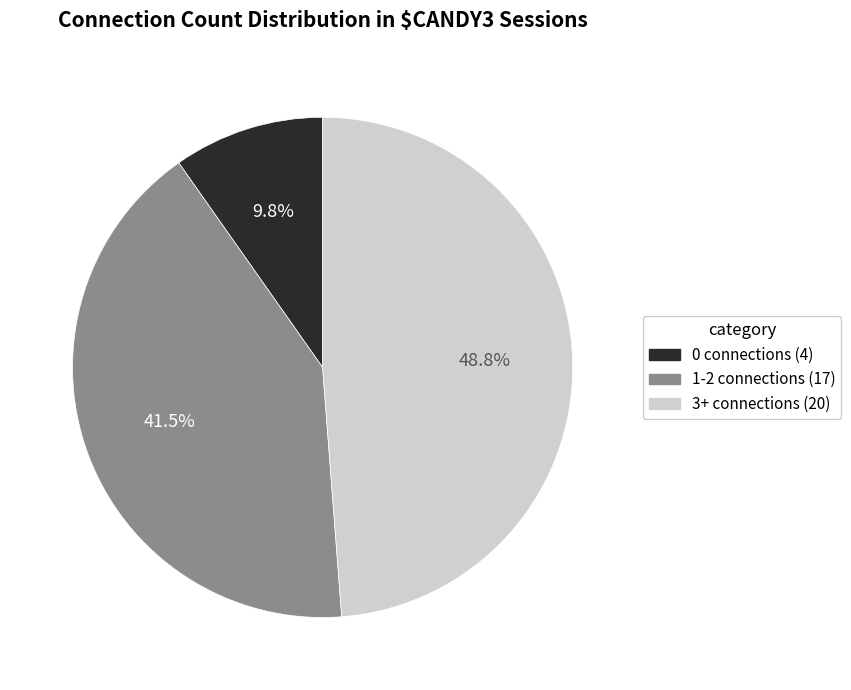

Is there any slice that represents more than half of the pie?

No